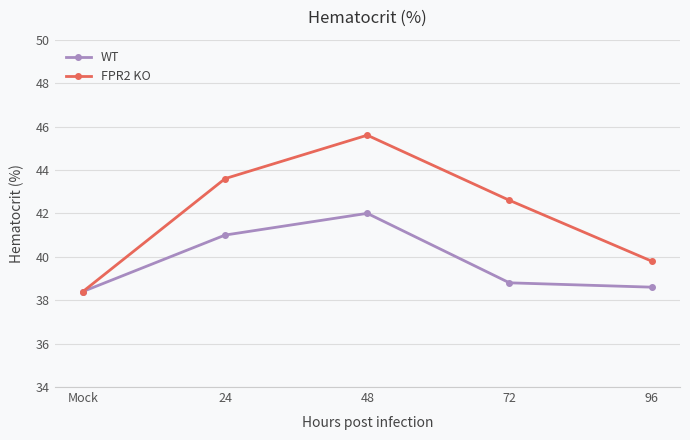

What are all the series names shown in the legend?

WT, FPR2 KO